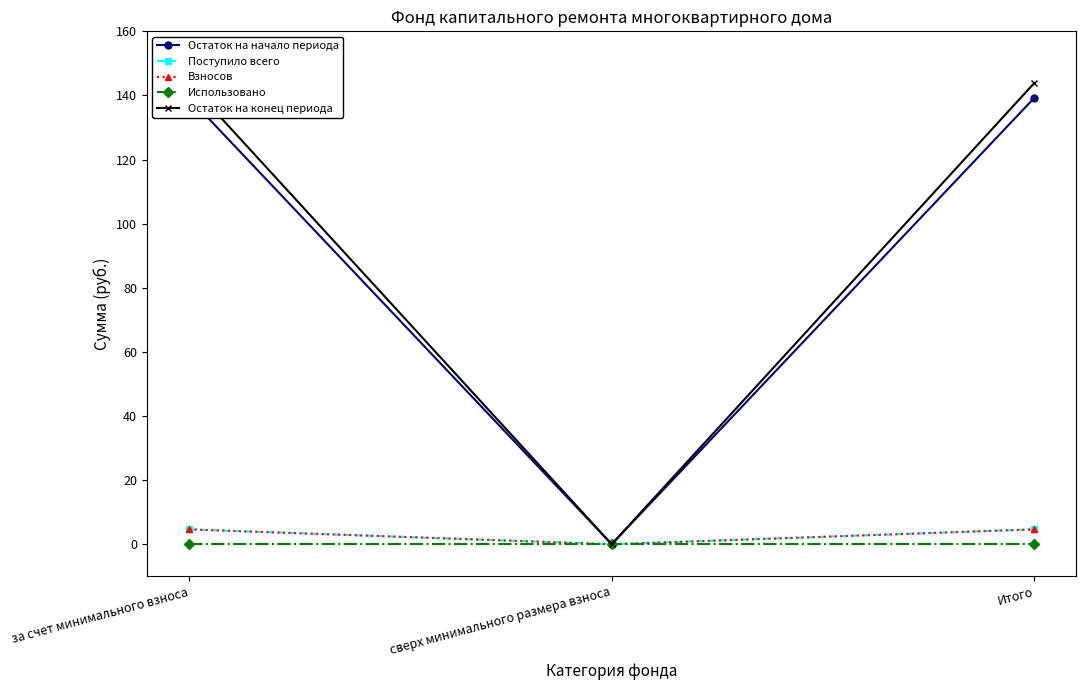

What is the label of the 2nd point from the right?

сверх минимального размера взноса